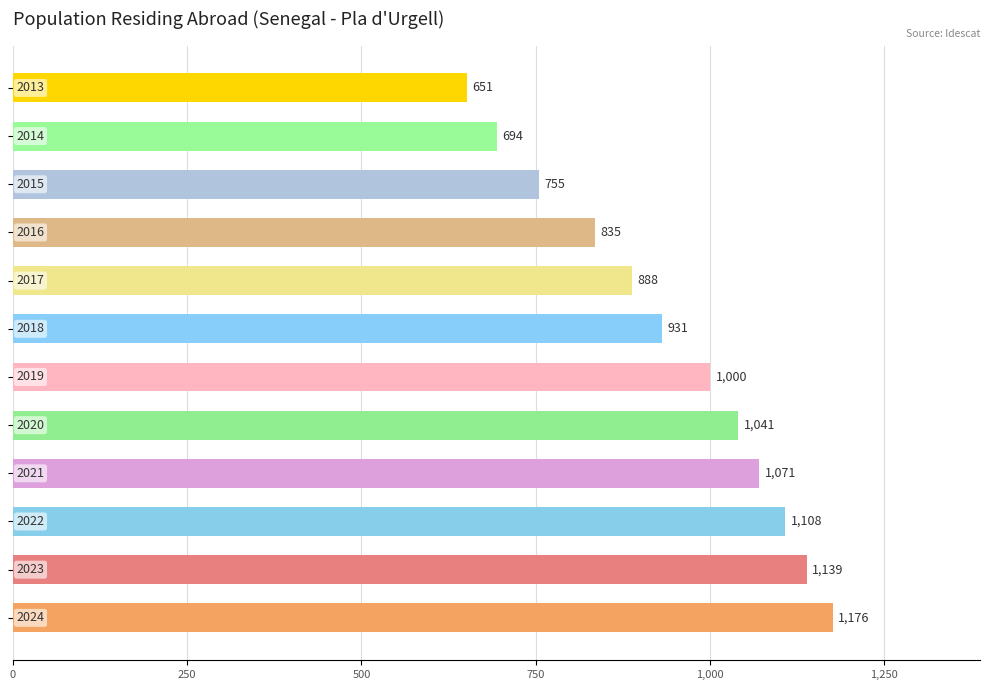

What is the sum of all values?

11289